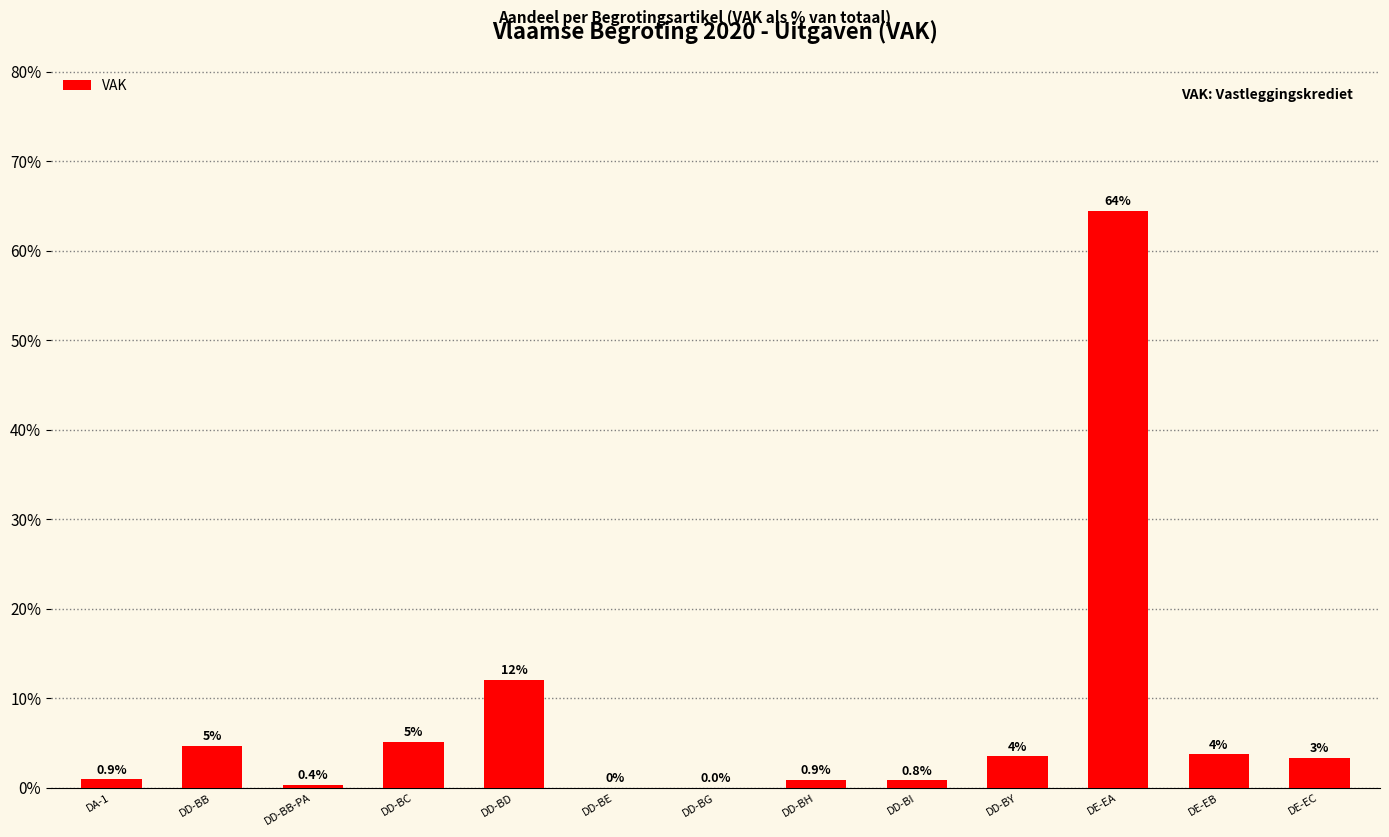

At which label is the value closest to 32?

DD-BD